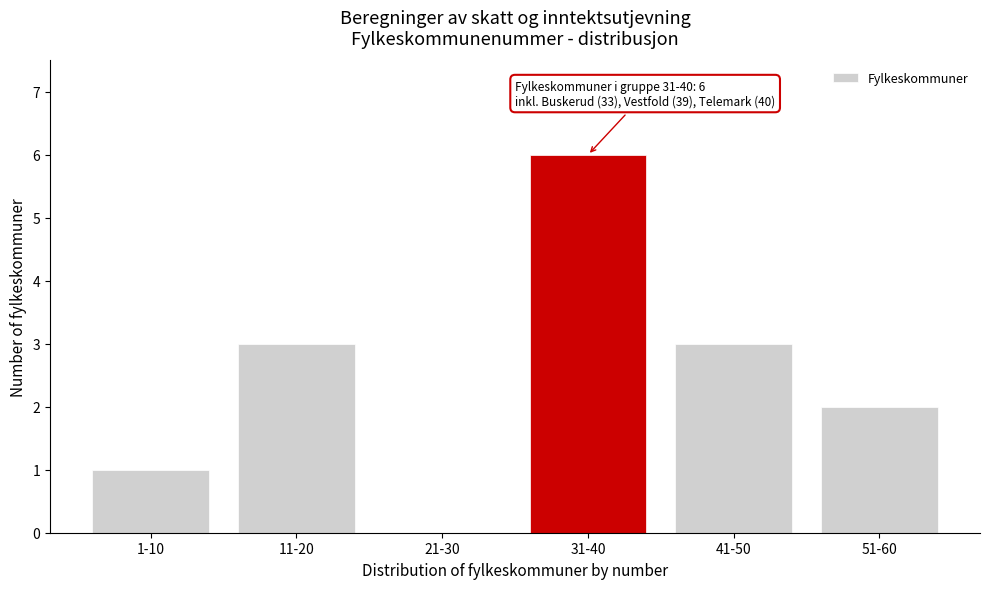

Reading right to left, what are all the values shown in this chart?

51-60=2	41-50=3	31-40=6	21-30=0	11-20=3	1-10=1